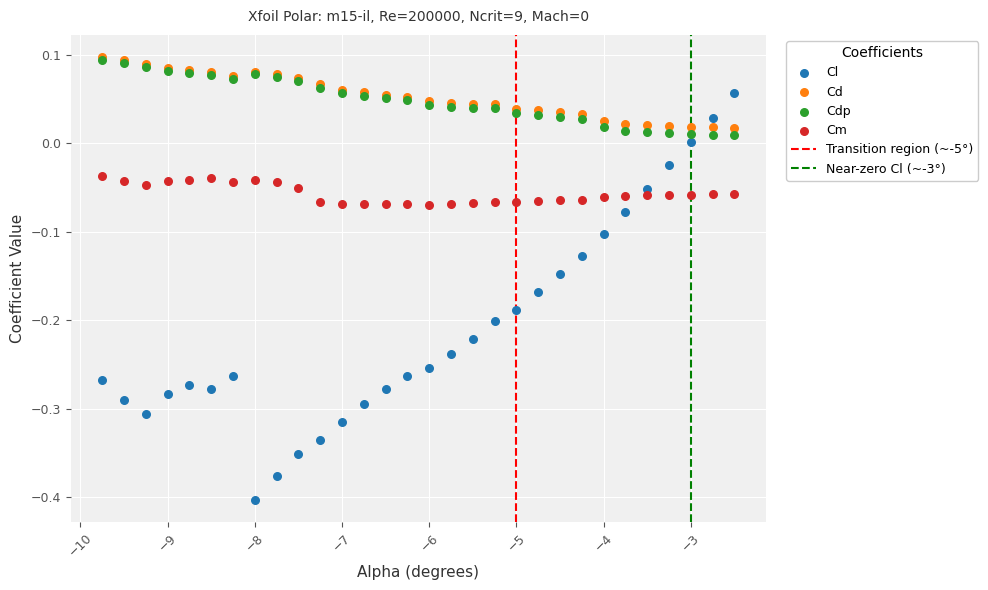

Which series has the largest Y range (max minus min)?

Cl